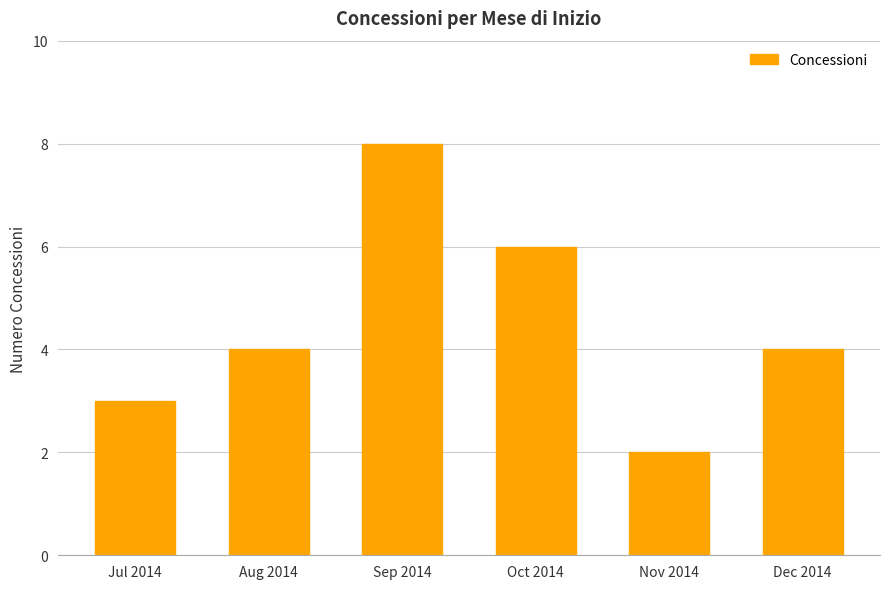

The chart shows a value of 8 at Sep 2014. True or false?

True